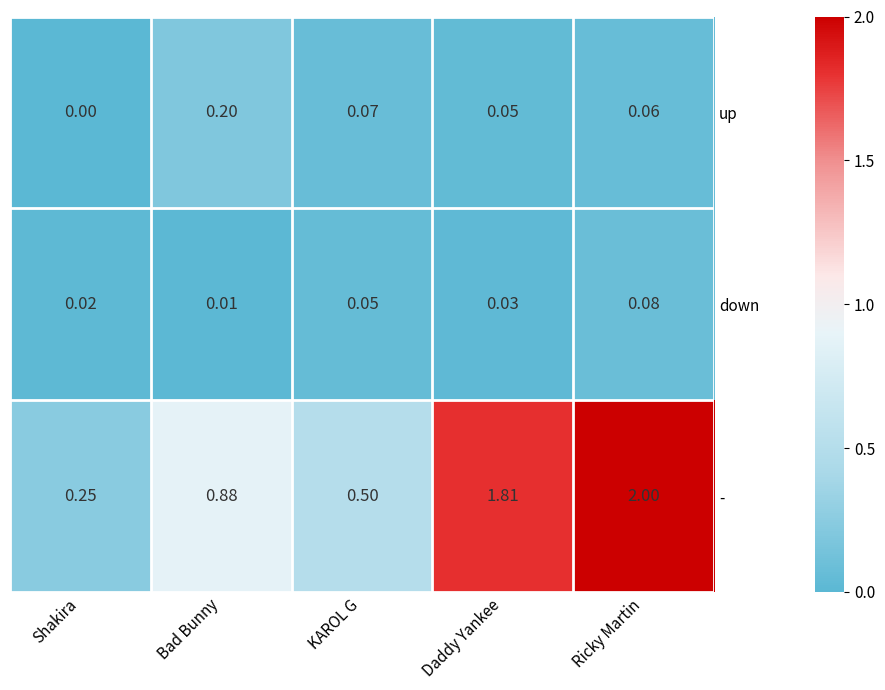

Which series has the widest spread of values?

-